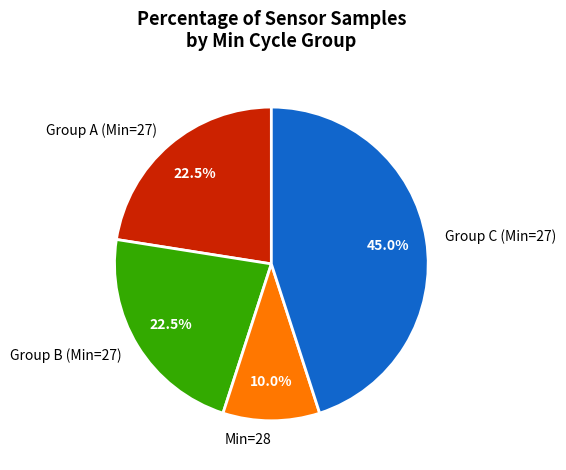

How many segments does this pie chart have?

4